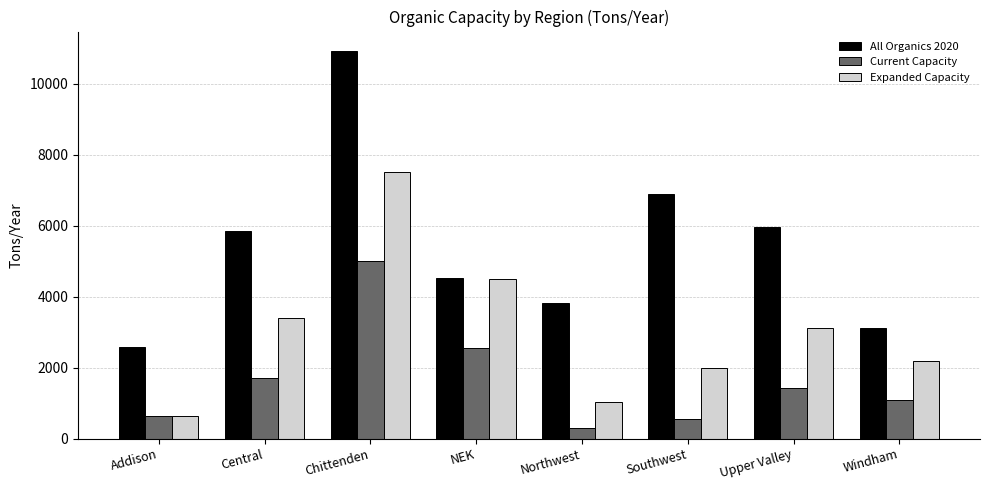

At Southwest, list the series in order from smallest to largest.

Current Capacity, Expanded Capacity, All Organics 2020